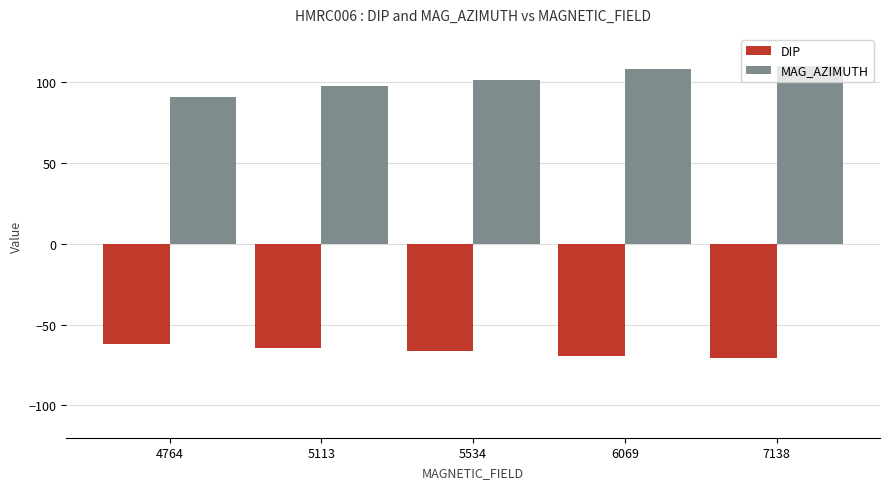

The value of MAG_AZIMUTH at 6069 is 22.3. True or false?

False